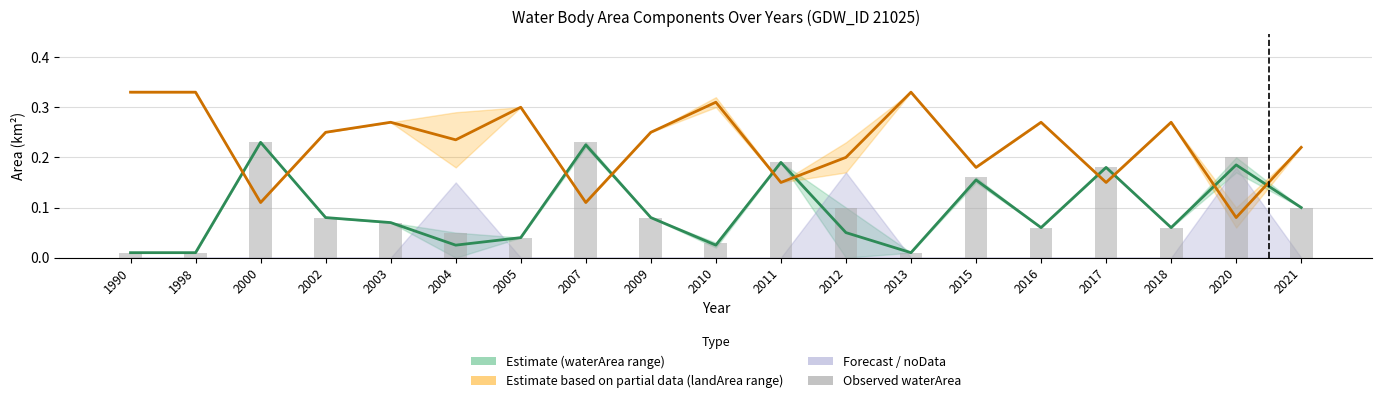

What is the difference between the highest and lowest values at 2021?

0.1